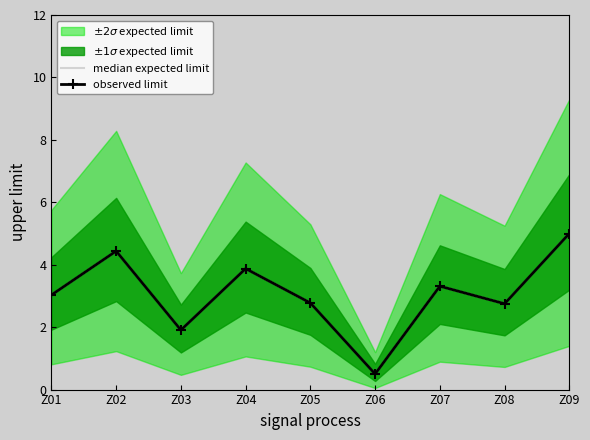

What is the difference between the second highest and minimum values in the observed limit series?

3.9